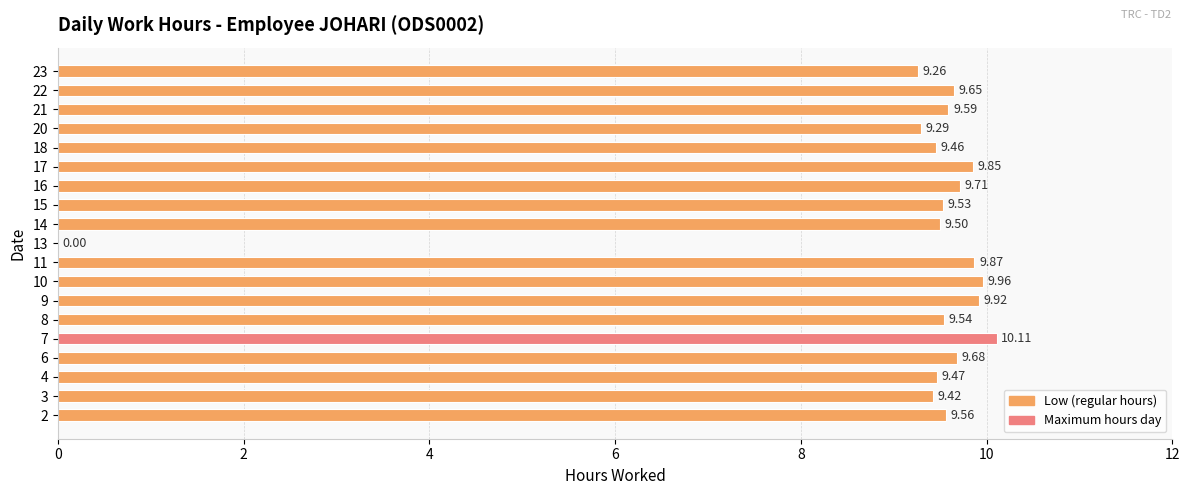

What is the sum of the values at 10 and 2?

19.5